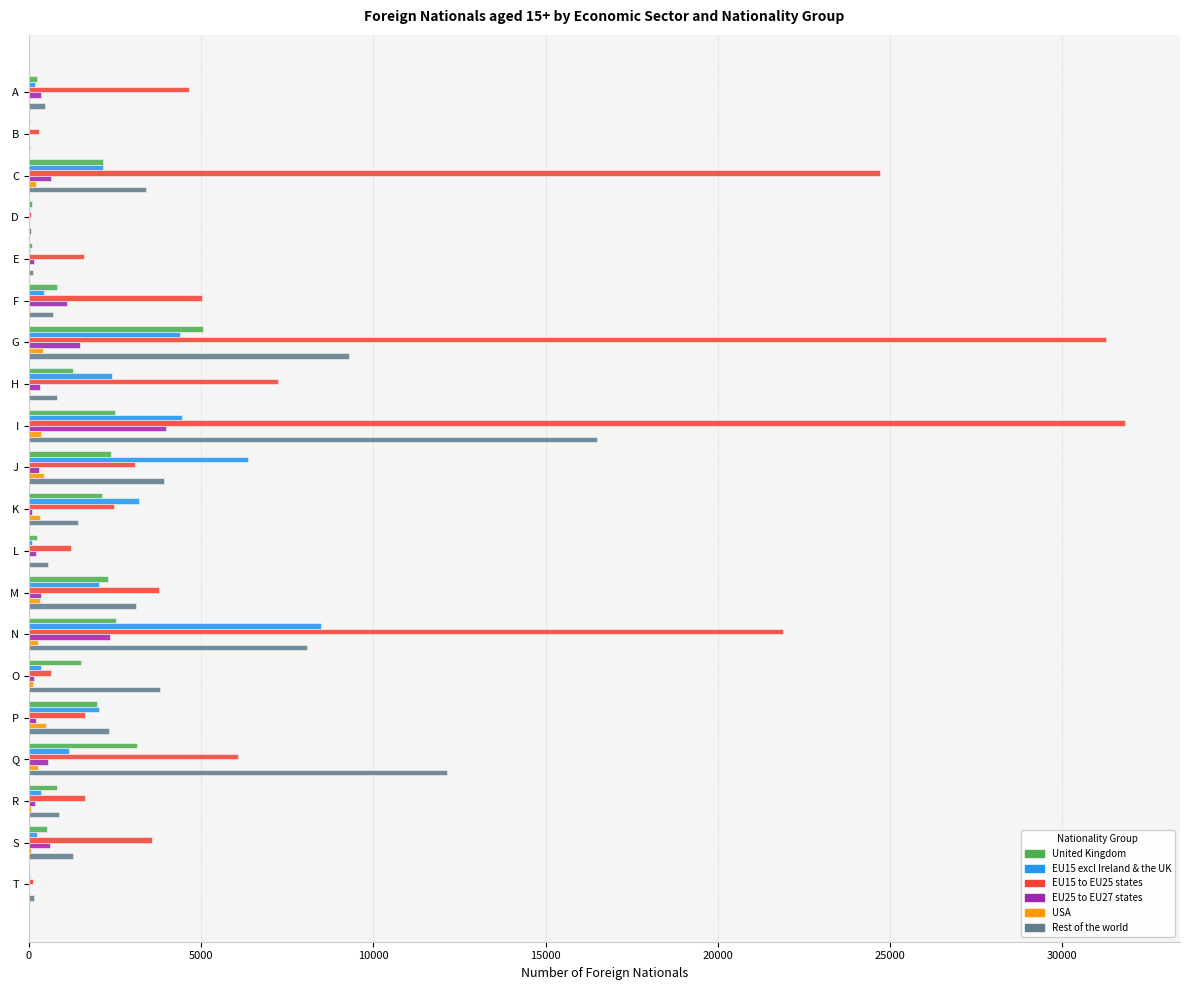

True or false: EU15 to EU25 states has a value of 2485 at K.

True